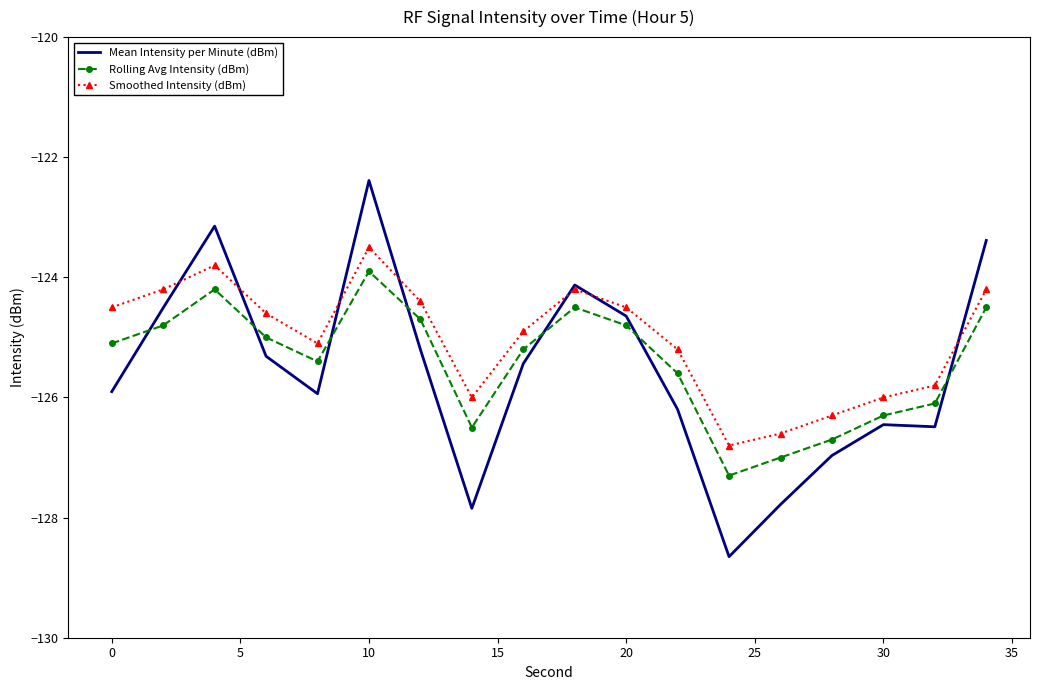

After their last crossing, which series has the higher values: Rolling Avg Intensity (dBm) or Mean Intensity per Minute (dBm)?

Mean Intensity per Minute (dBm)